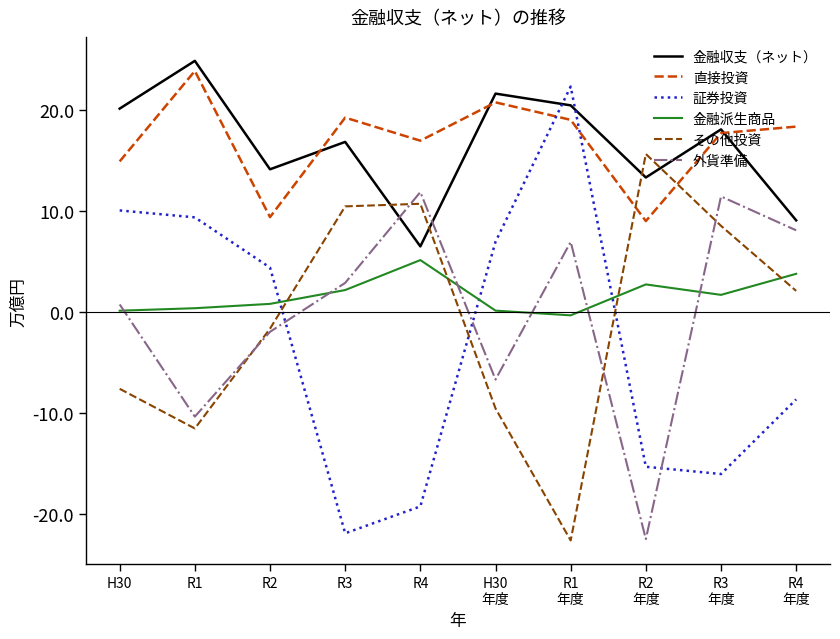

Reading left to right, extract all data points from this chart.

金融収支（ネット）: H30=20.1	R1=24.9	R2=14.1	R3=16.8	R4=6.5	H30
年度=21.6	R1
年度=20.5	R2
年度=13.3	R3
年度=18.1	R4
年度=9.1
直接投資: H30=14.9	R1=23.9	R2=9.4	R3=19.2	R4=17.0	H30
年度=20.8	R1
年度=19.0	R2
年度=9.0	R3
年度=17.7	R4
年度=18.4
証券投資: H30=10.1	R1=9.4	R2=4.4	R3=-21.9	R4=-19.3	H30
年度=6.9	R1
年度=22.3	R2
年度=-15.3	R3
年度=-16.0	R4
年度=-8.7
金融派生商品: H30=0.1	R1=0.4	R2=0.8	R3=2.2	R4=5.1	H30
年度=0.1	R1
年度=-0.3	R2
年度=2.7	R3
年度=1.7	R4
年度=3.8
その他投資: H30=-7.6	R1=-11.5	R2=-1.7	R3=10.5	R4=10.7	H30
年度=-9.6	R1
年度=-22.6	R2
年度=15.6	R3
年度=8.5	R4
年度=2.1
外貨準備: H30=0.7	R1=-10.4	R2=-2.0	R3=2.9	R4=11.9	H30
年度=-6.7	R1
年度=6.9	R2
年度=-22.5	R3
年度=11.4	R4
年度=8.1